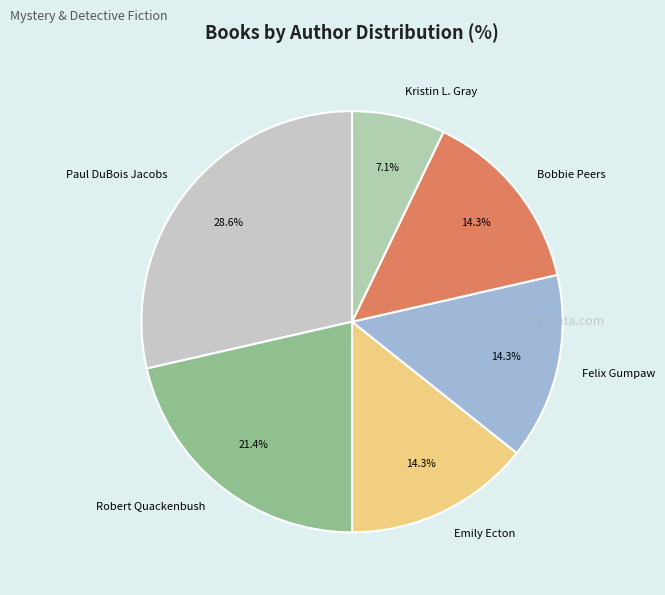

Do Robert Quackenbush and Bobbie Peers together represent more than half of the pie?

No